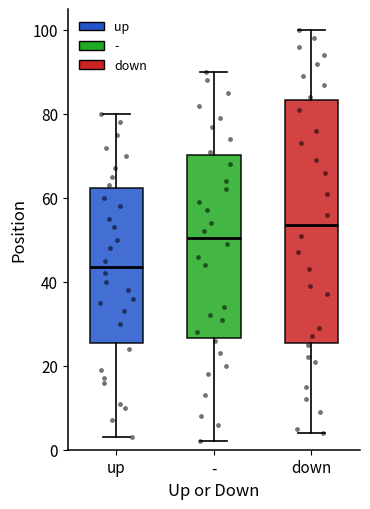

Which box is the tallest, from its lower edge to its upper edge?

down